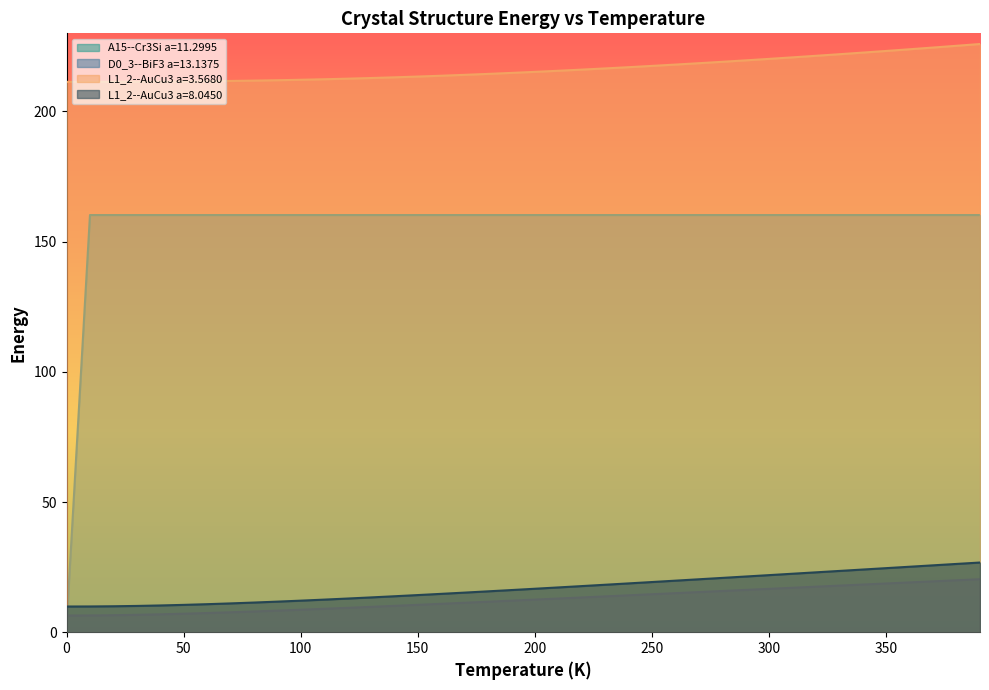

Which series has the largest total across all categories?

L1_2--AuCu3 a=3.5680